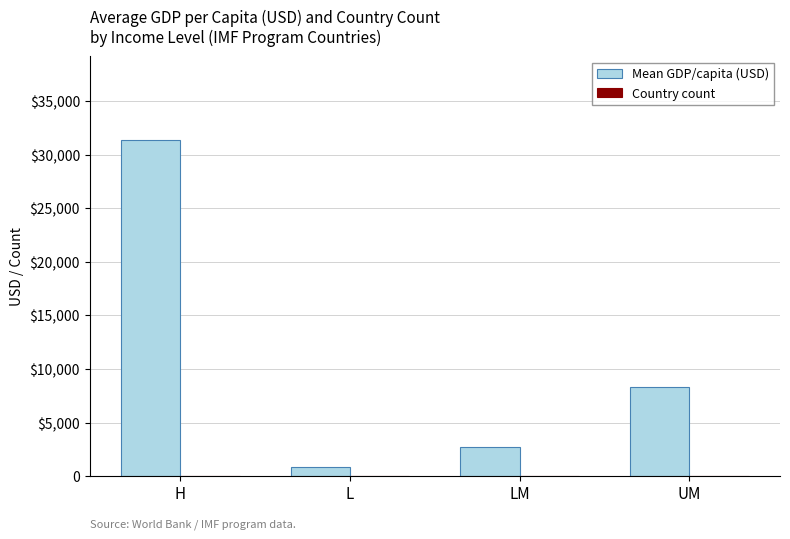

What is the maximum value for Mean GDP/capita (USD)?

31320.9